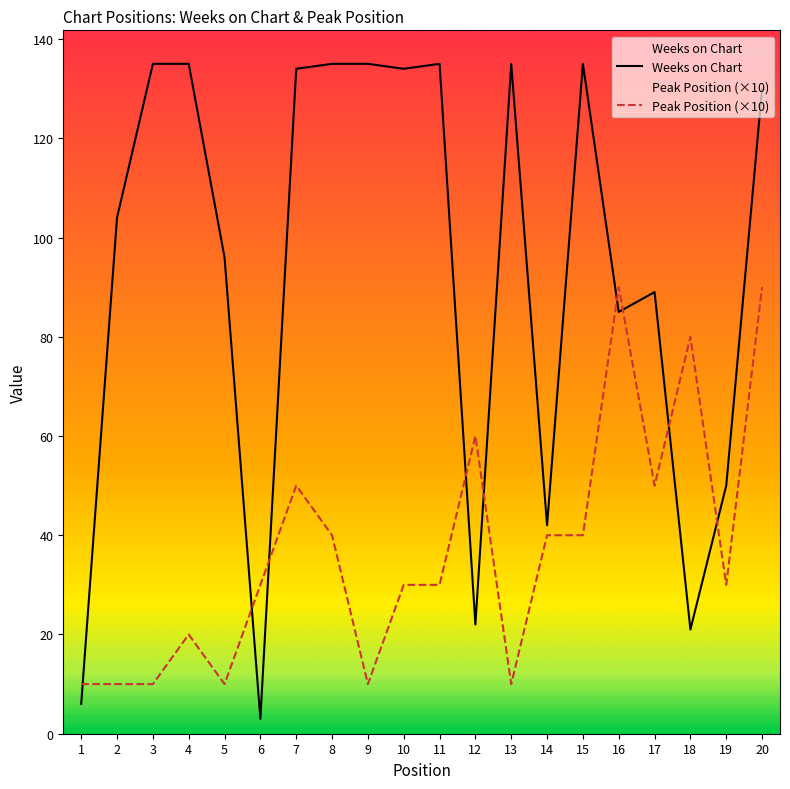

Read the Weeks on Chart value at 1, to the nearest 5.

5